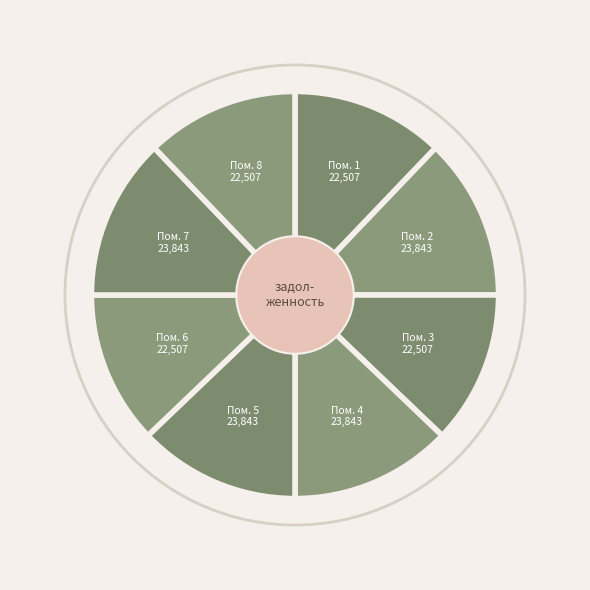

True or false: 3 accounts for 12% of the total.

True